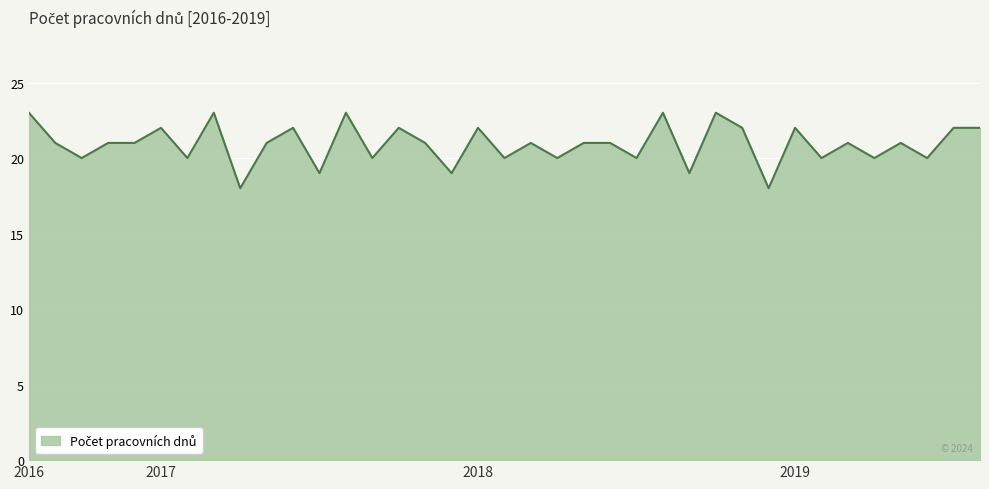

What is the maximum value shown in the chart?

23